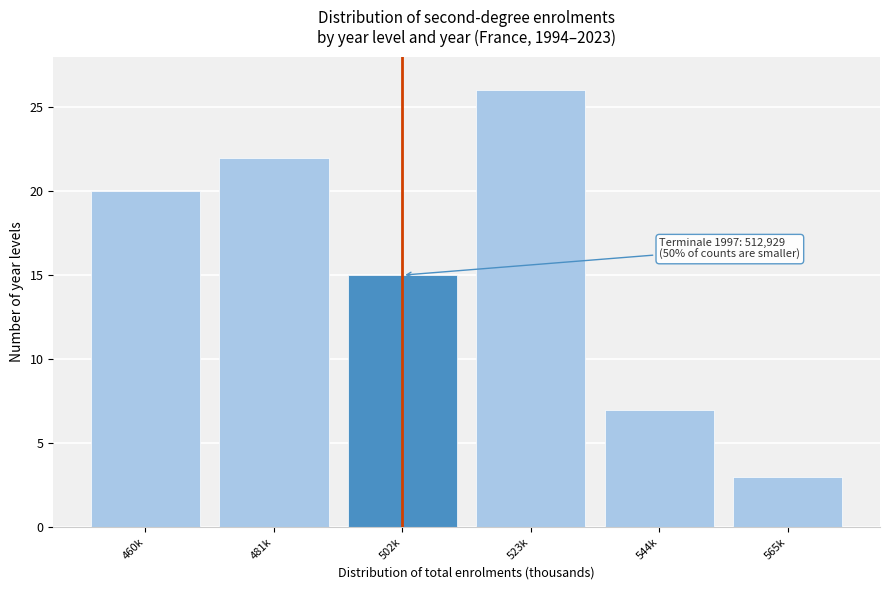

Reading left to right, list all the values displayed in this chart.

20	22	15	26	7	3